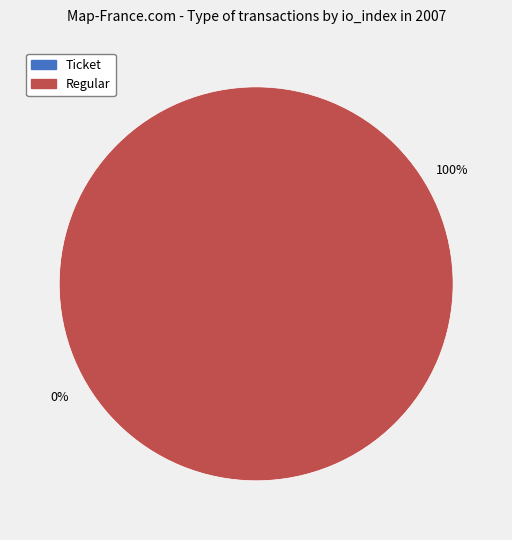

Which category has the biggest portion of the pie?

Regular (io_index=11)